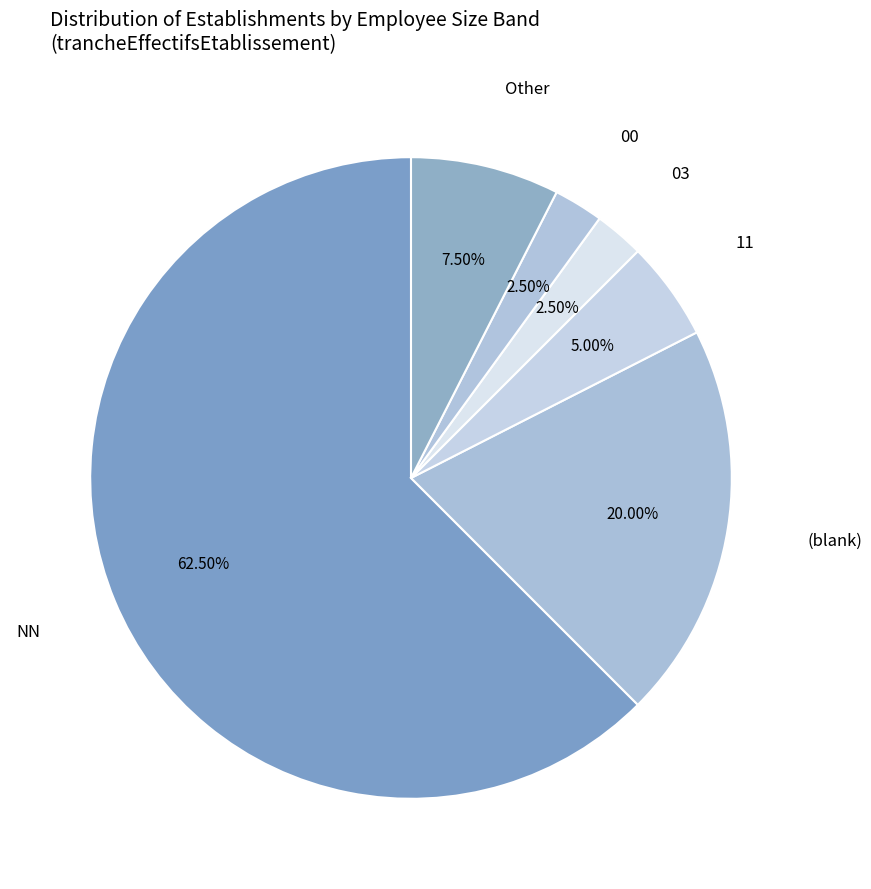

How many segments does this pie chart have?

6